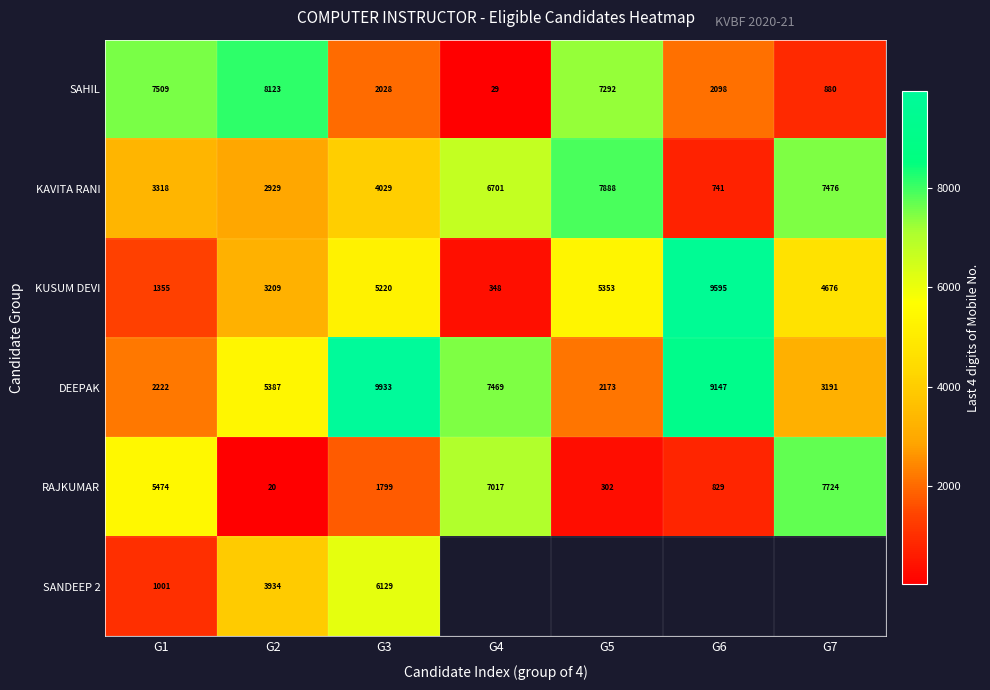

List the labels in order of KAVITA RANI value, largest first.

G5, G7, G4, G3, G1, G2, G6